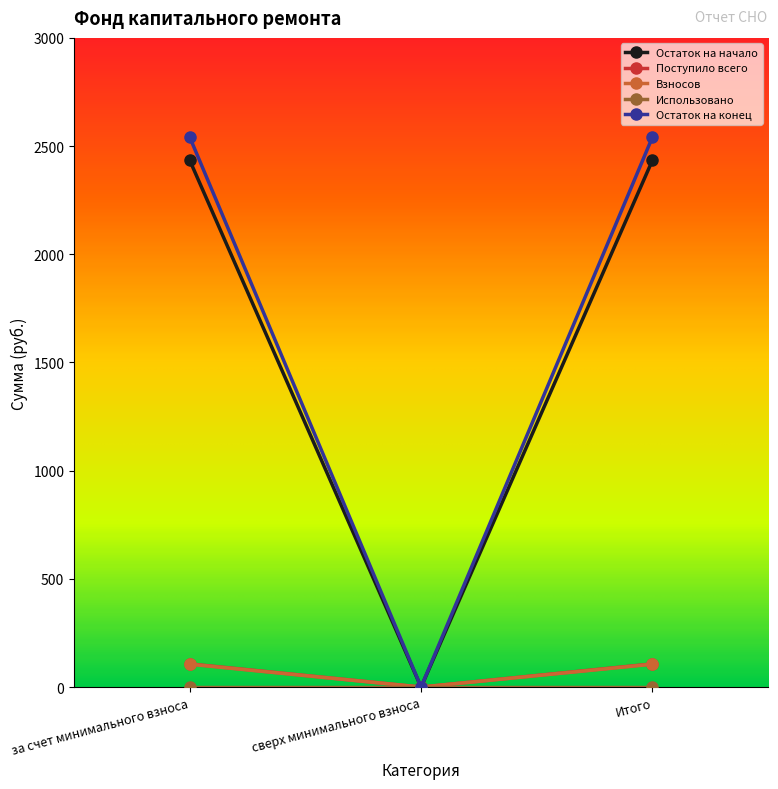

Is it true that Поступило всего equals 107.0 at за счет минимального взноса?

True